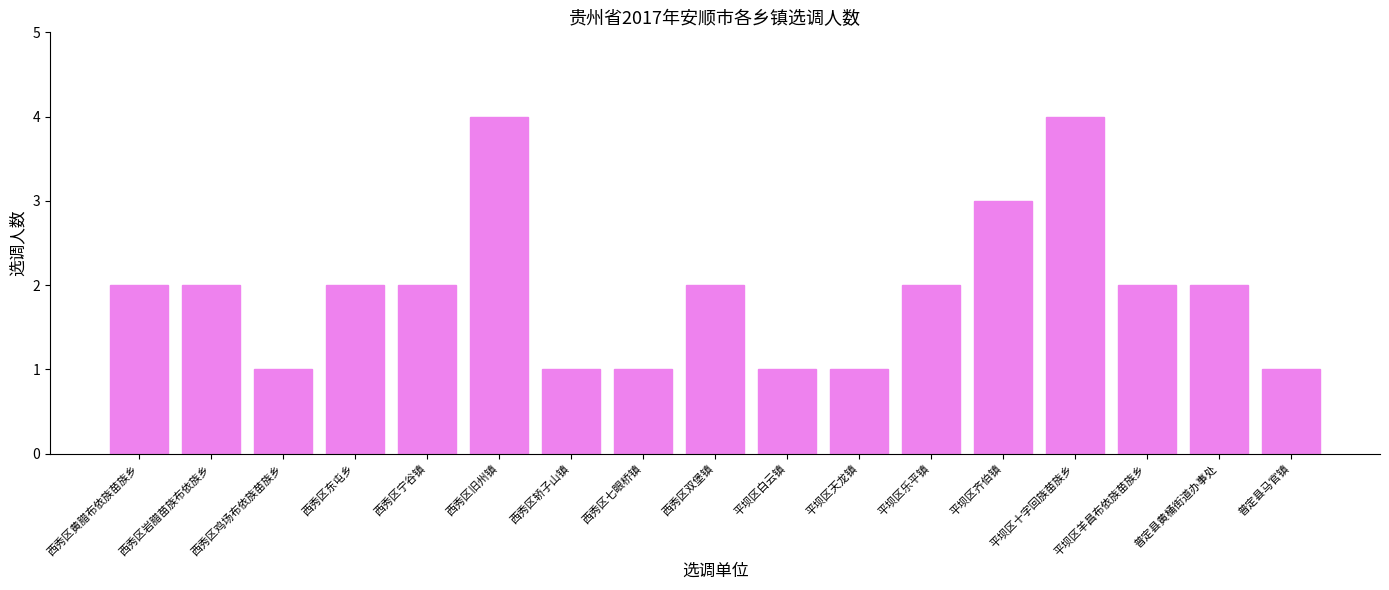

What position from the left is 西秀区黄腊布依族苗族乡?

1